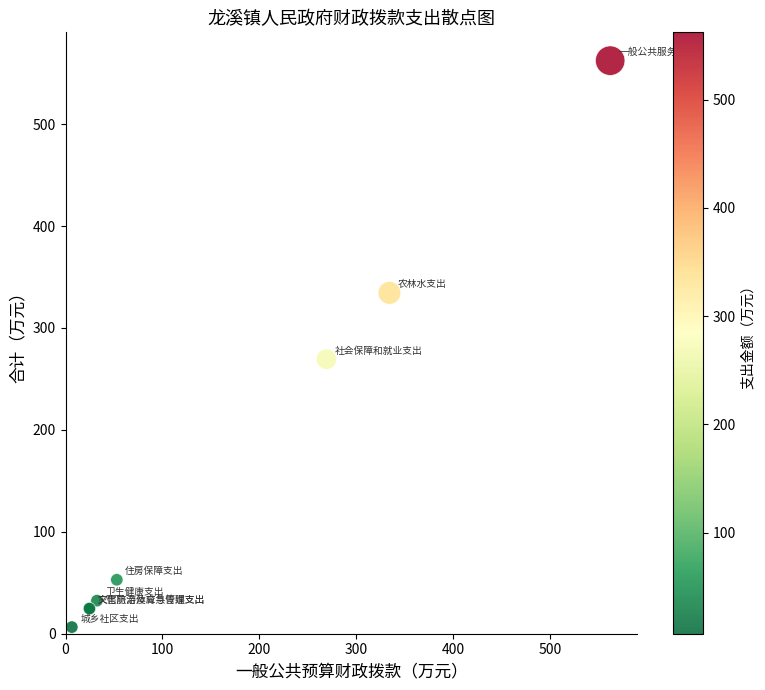

What Y value in the scatter plot is closest to 284?

269.3